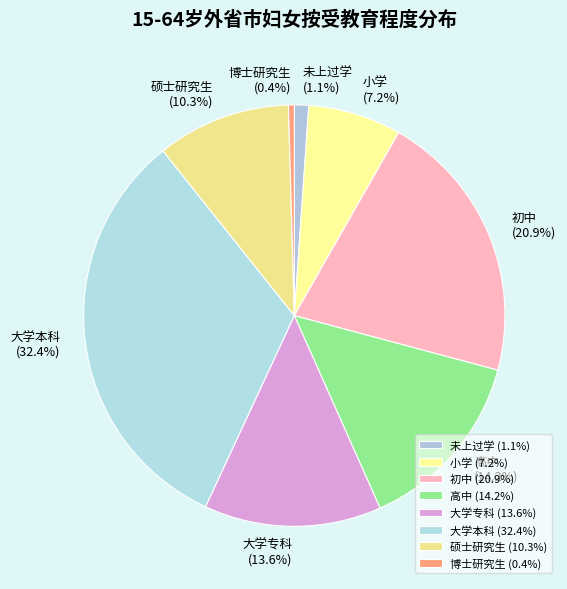

What percentage is the 初中 slice, to the nearest percent?

21%